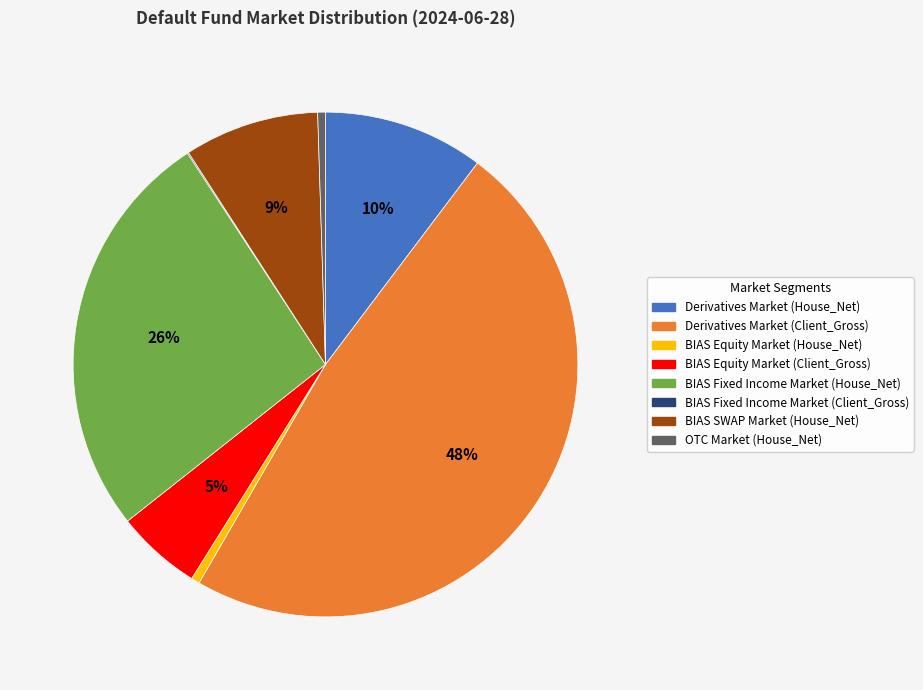

What is the largest slice in the pie chart?

Derivatives Market (Client_Gross)